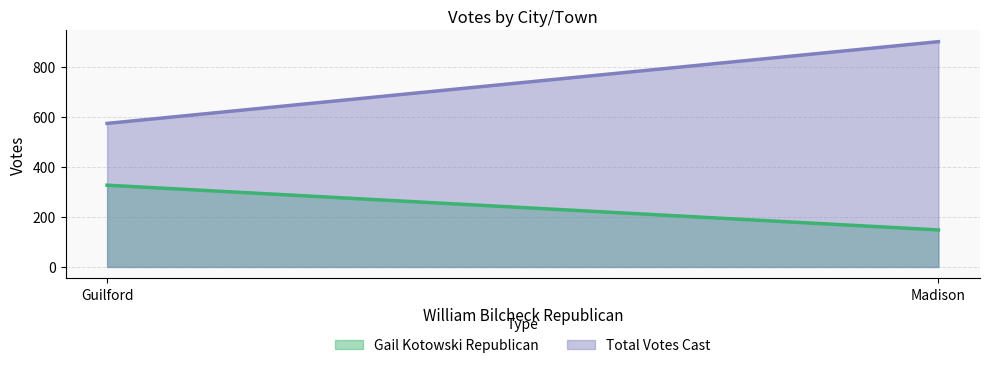

What is the label of the 1st point from the right?

Madison